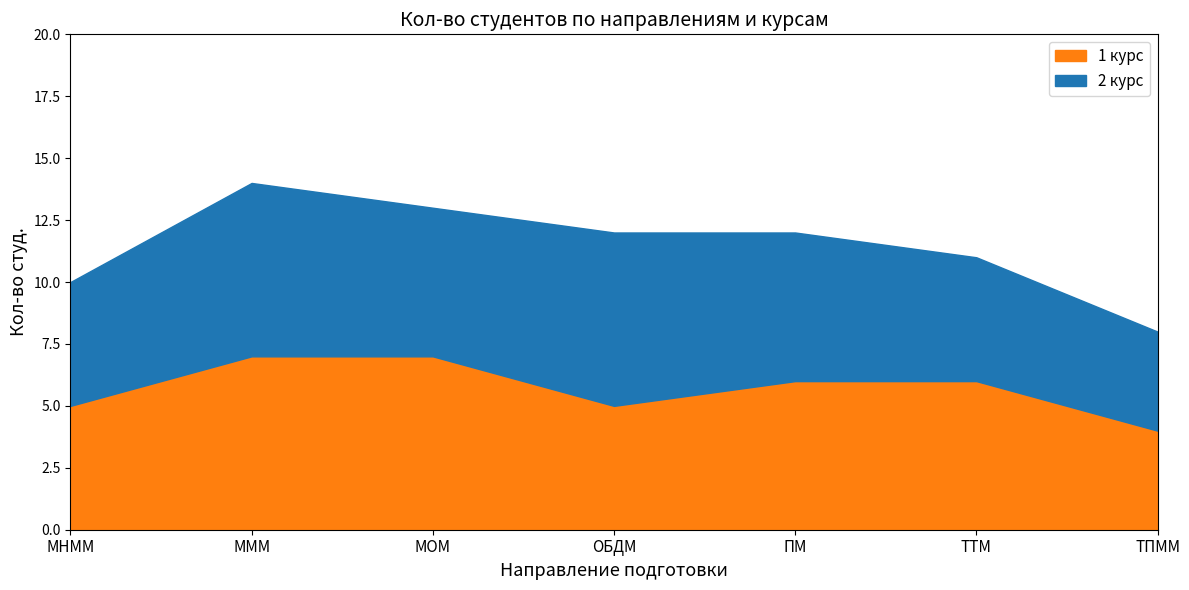

Rank the series by their maximum value, from highest to lowest.

1 курс, 2 курс